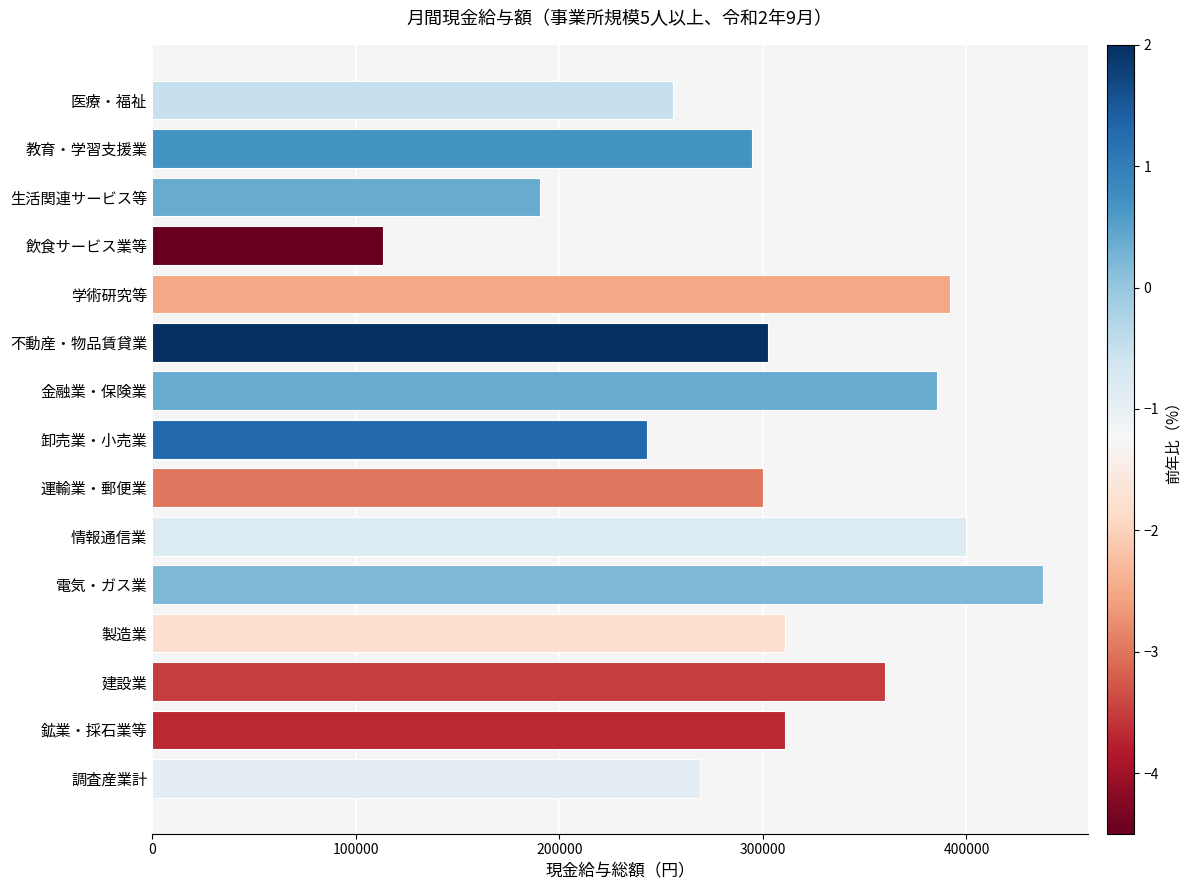

How many bars are there in total?

15